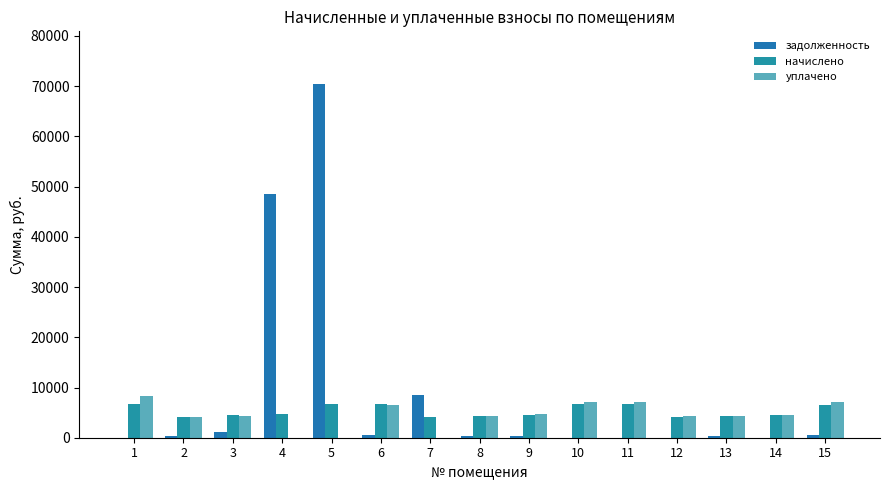

Reading left to right, transcribe all the data shown in this chart.

задолженность: 1=0.0	2=351.2	3=1111.0	4=48539.2	5=70369.3	6=555.7	7=8508.1	8=363.3	9=380.7	10=0.0	11=0.0	12=0.0	13=363.3	14=0.0	15=550.1
начислено: 1=6769.7	2=4214.2	3=4438.3	4=4684.9	5=6792.0	6=6668.8	7=4090.9	8=4360.0	9=4584.1	10=6646.3	11=6646.3	12=4079.8	13=4360.0	14=4572.8	15=6601.6
уплачено: 1=8218.1	2=4176.2	3=4316.3	4=0.0	5=0.0	6=6608.7	7=0.0	8=4319.7	9=4676.1	10=7140.3	11=7146.0	12=4383.0	13=4320.7	14=4531.6	15=7092.2